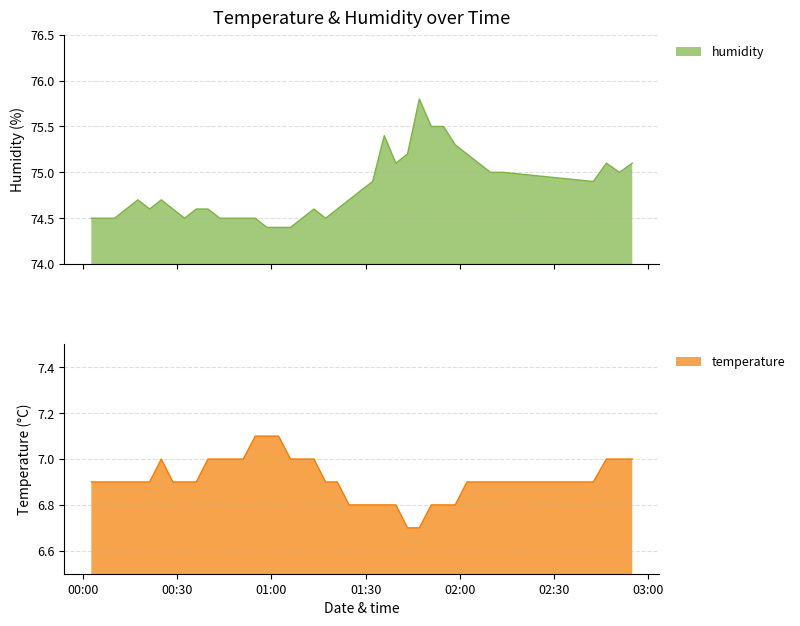

What is the sum of the humidity values at 2023-02-01T01:35:56 and 2023-02-01T00:21:17?

150.0